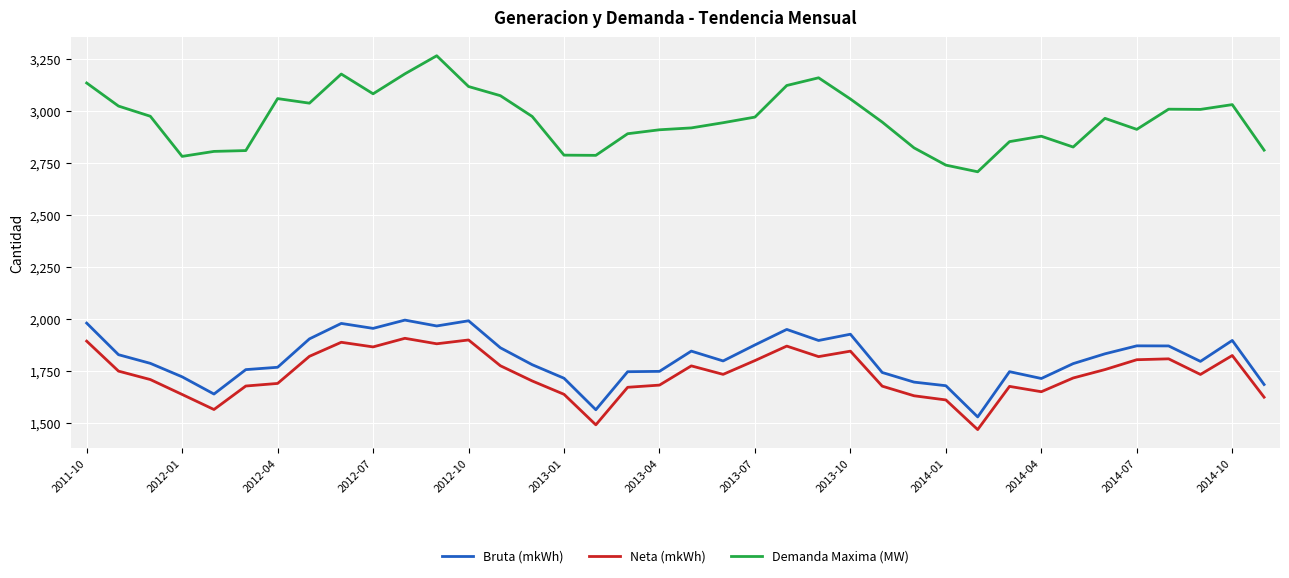

In Bruta (mkWh), how many points are higher than both neighbors (excluding endpoints)?

9